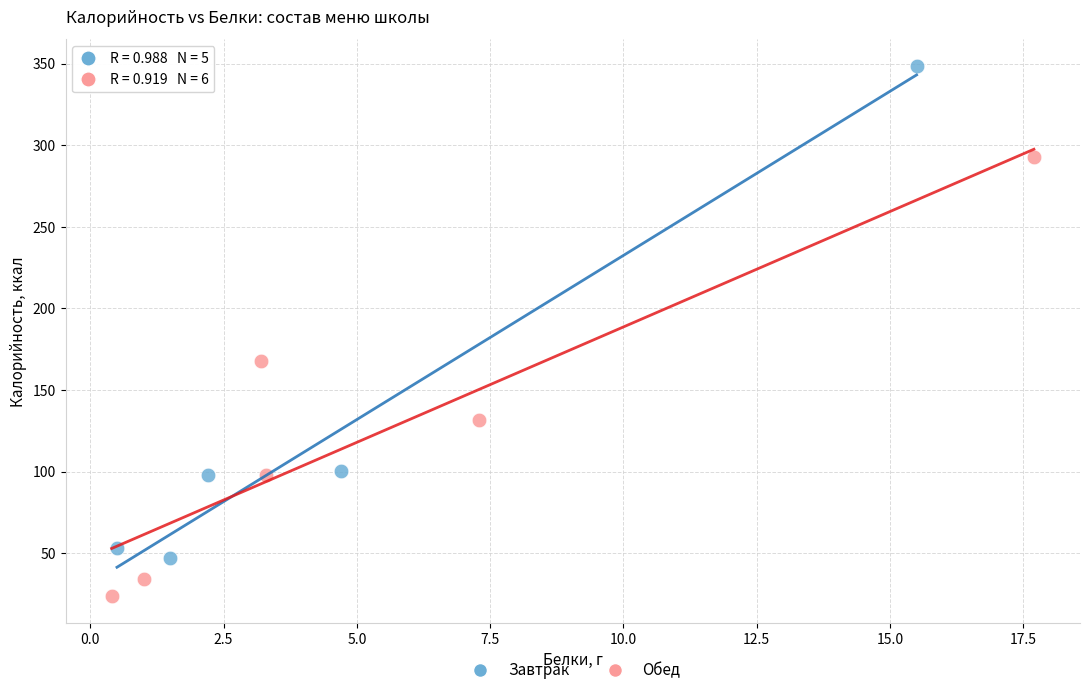

Which series contains the highest Y value?

Завтрак